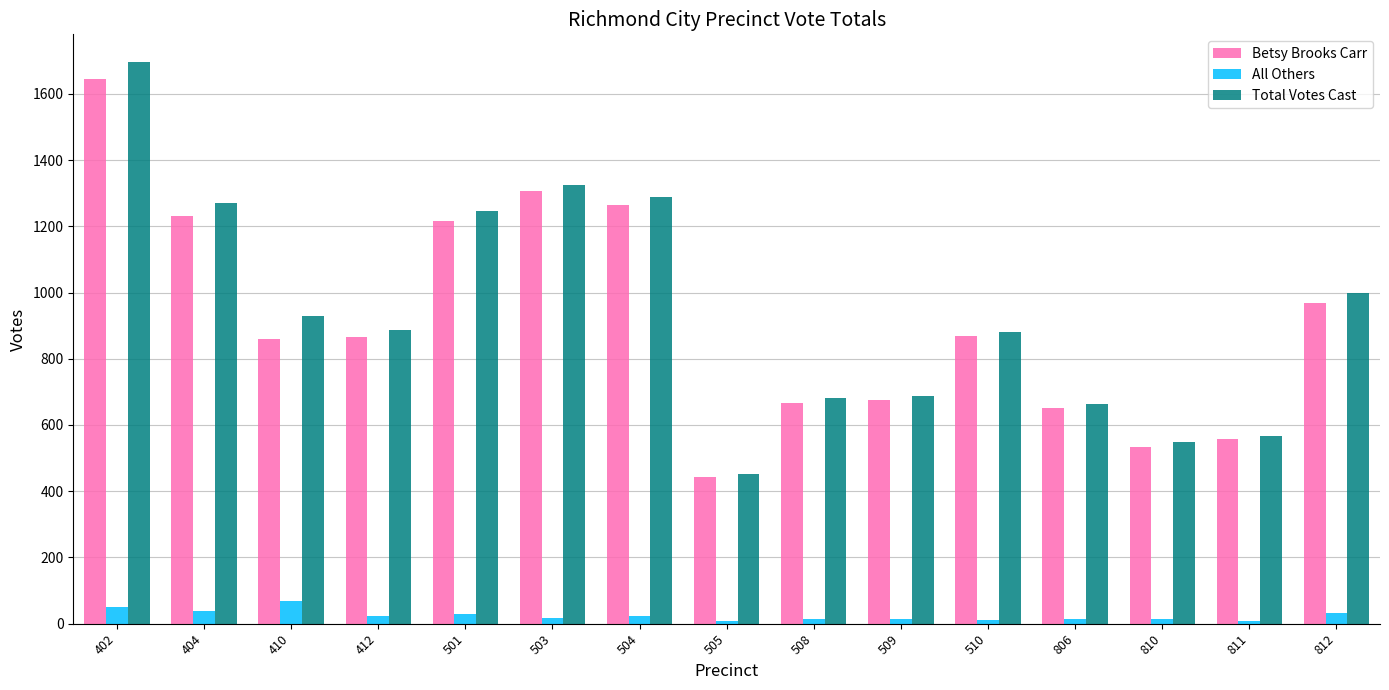

What is the sum of all Betsy Brooks Carr values?

13756